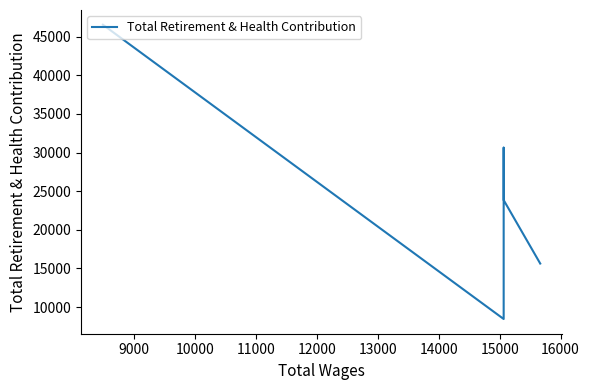

What is the ratio of the value at 9000 to the value at 12000?

1.5